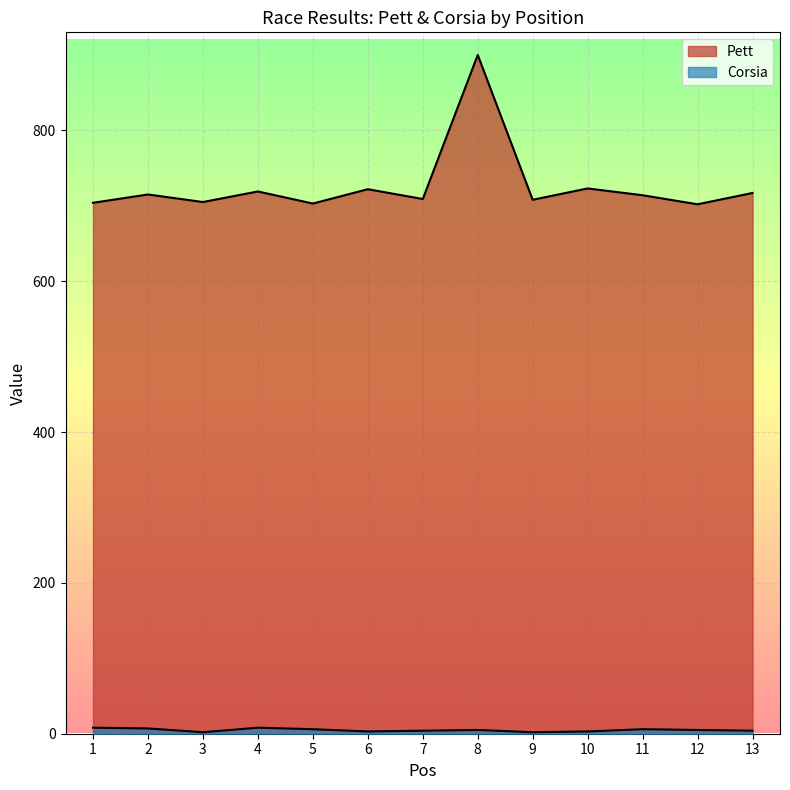

At which label does Pett first exceed 714?

2